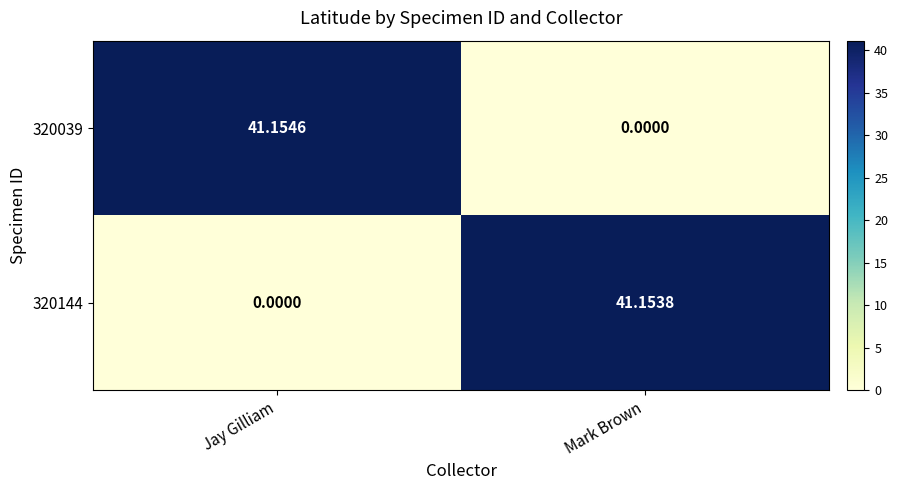

At which label is 320039 closest to 20?

Mark Brown